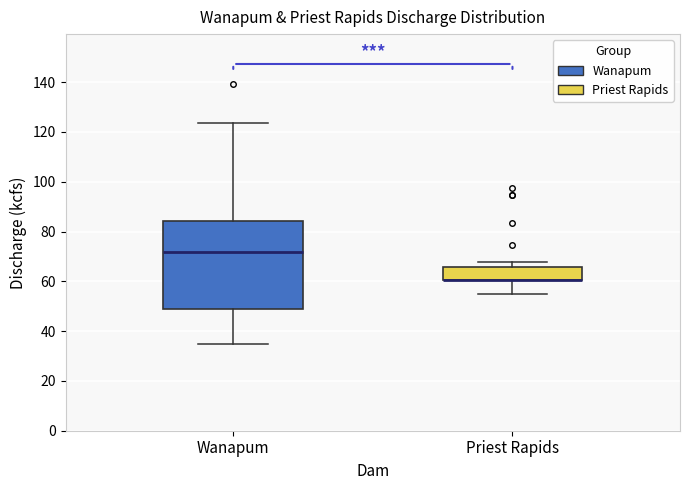

Comparing the boxes themselves (not the whiskers), which one is the tallest?

Wanapum